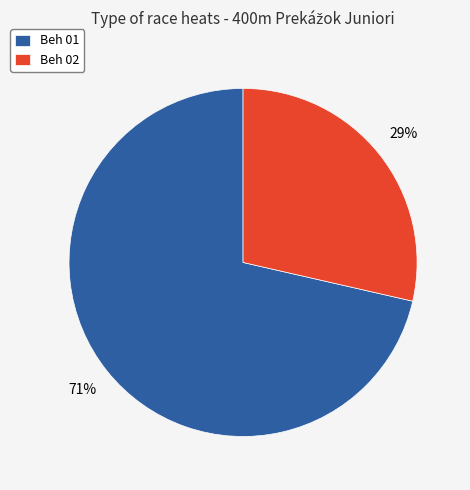

Between Beh 01 and Beh 02, which is larger?

Beh 01